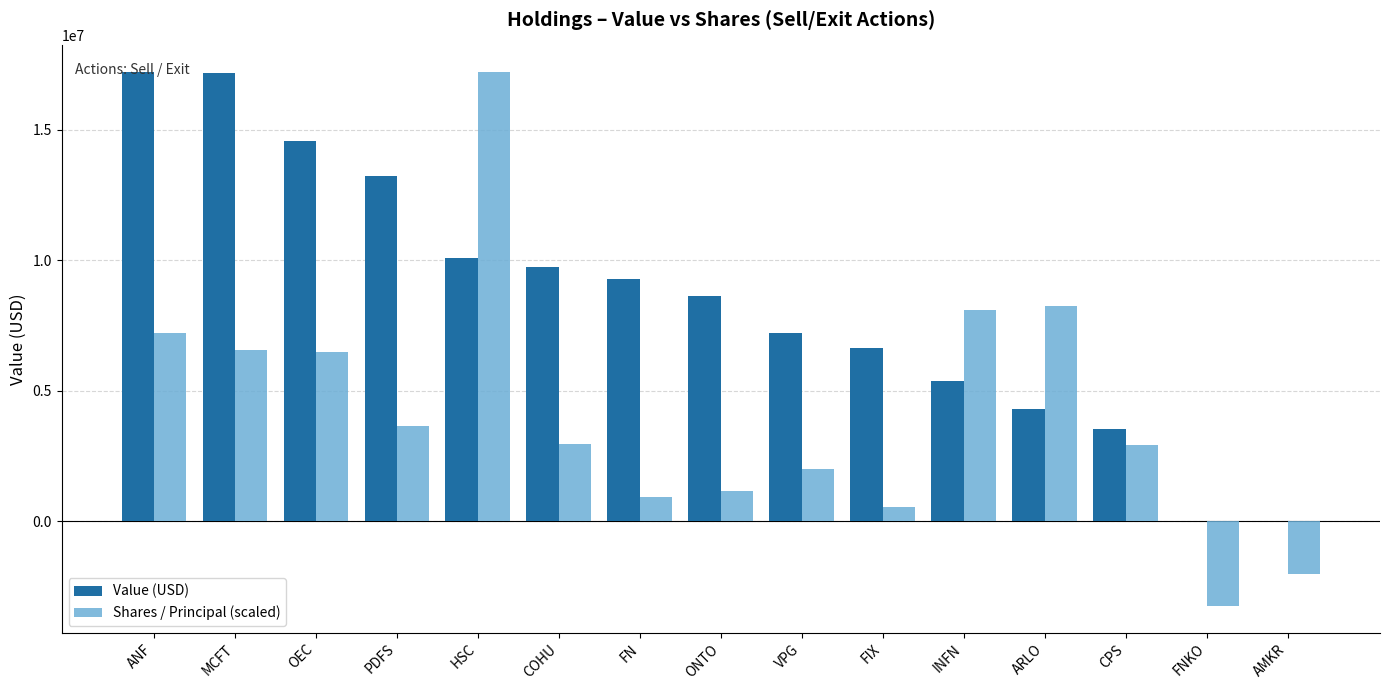

What is the sum of all Value (USD) values?

127008994.0